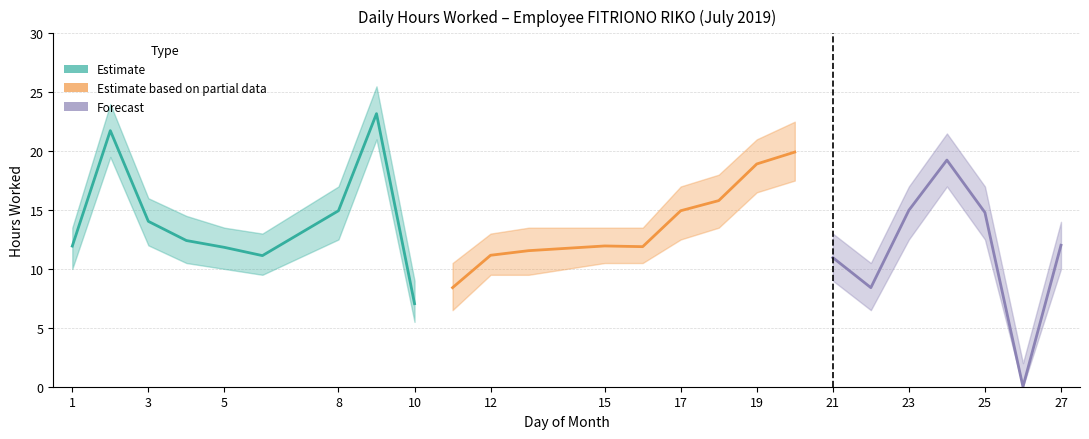

How many interior local peaks does the Hours Upper series have?

4